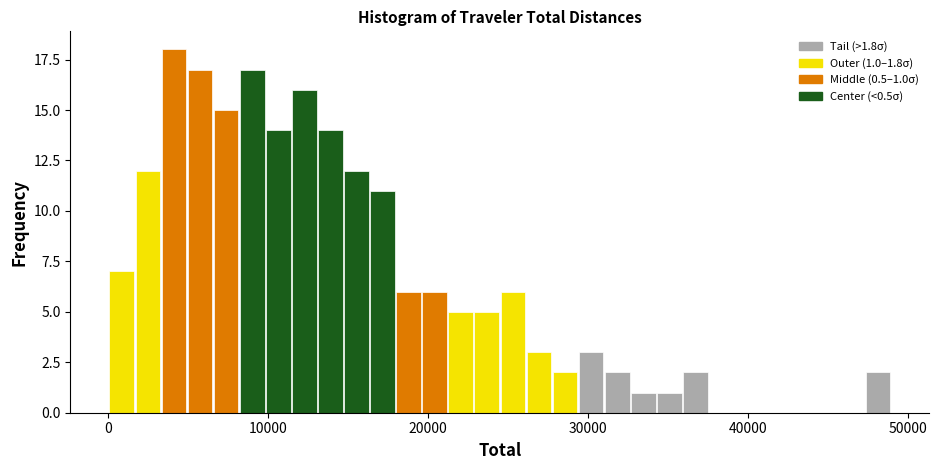

Around what value on the x-axis is the tallest bar? Give the approximate position of its centre, as read against the axis.

4000